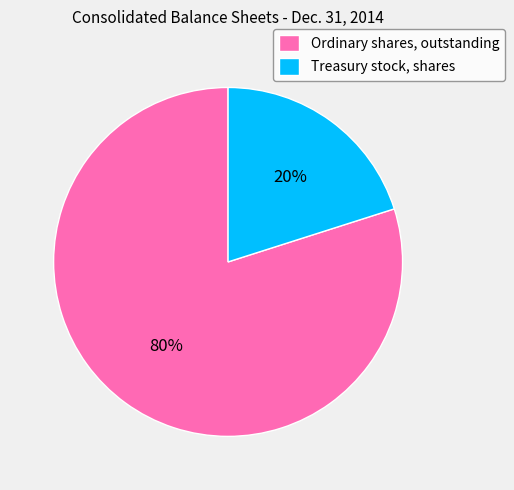

Is it true that Ordinary shares, outstanding is 80% of the pie?

True